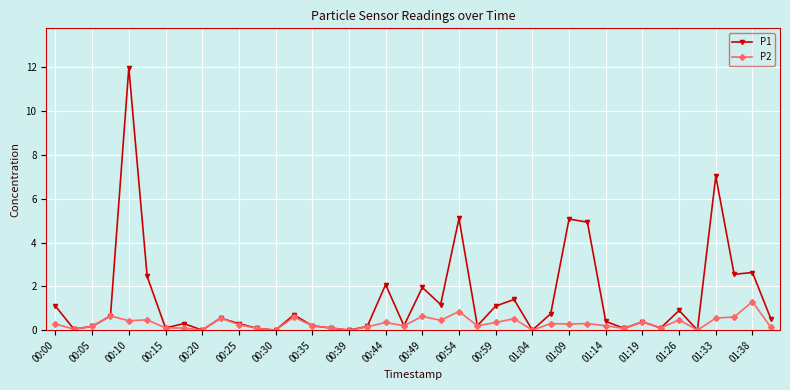

Which series has the widest spread of values?

P1